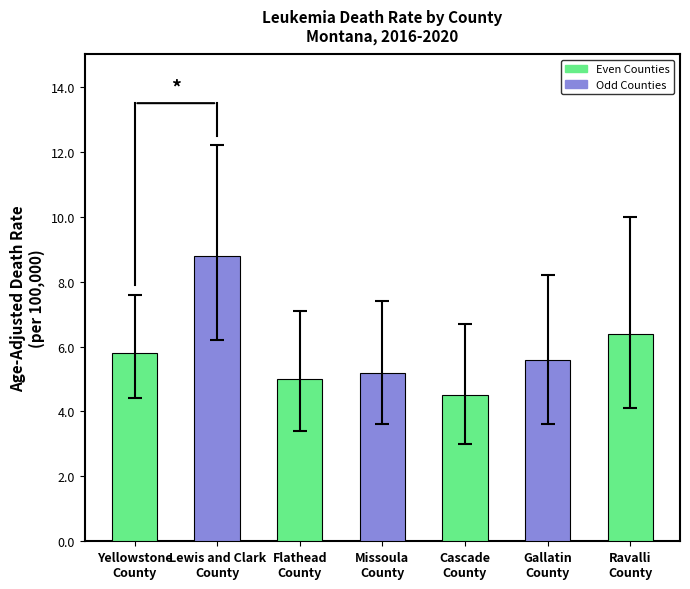

What is the difference between the values at Gallatin
County and Lewis and Clark
County?

3.2